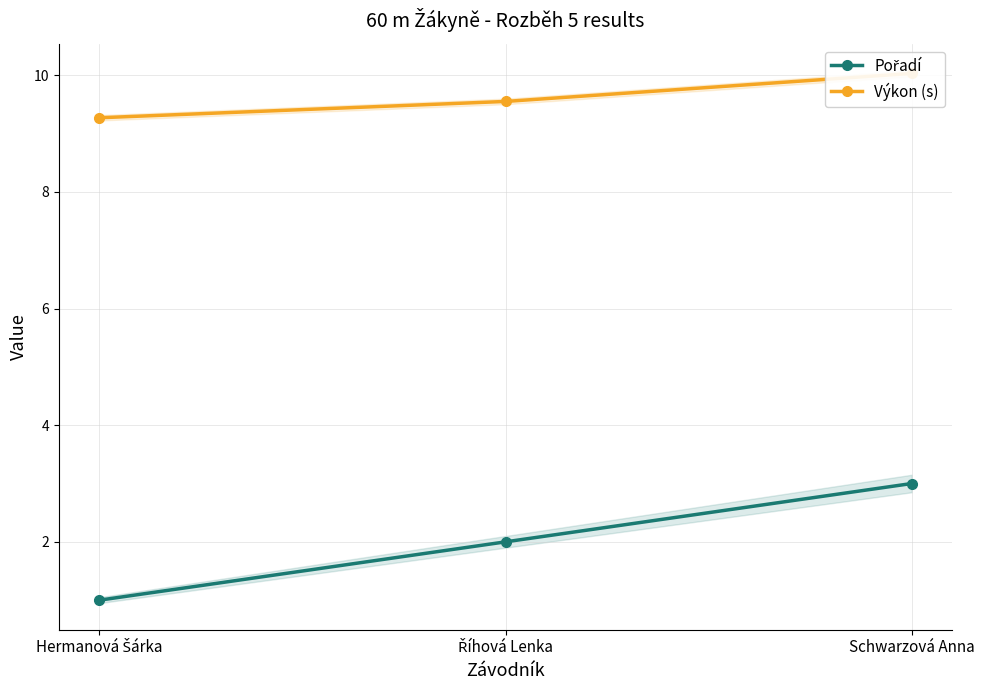

Is the value of Pořadí at Hermanová Šárka greater than the value of Výkon (s) at Říhová Lenka?

No